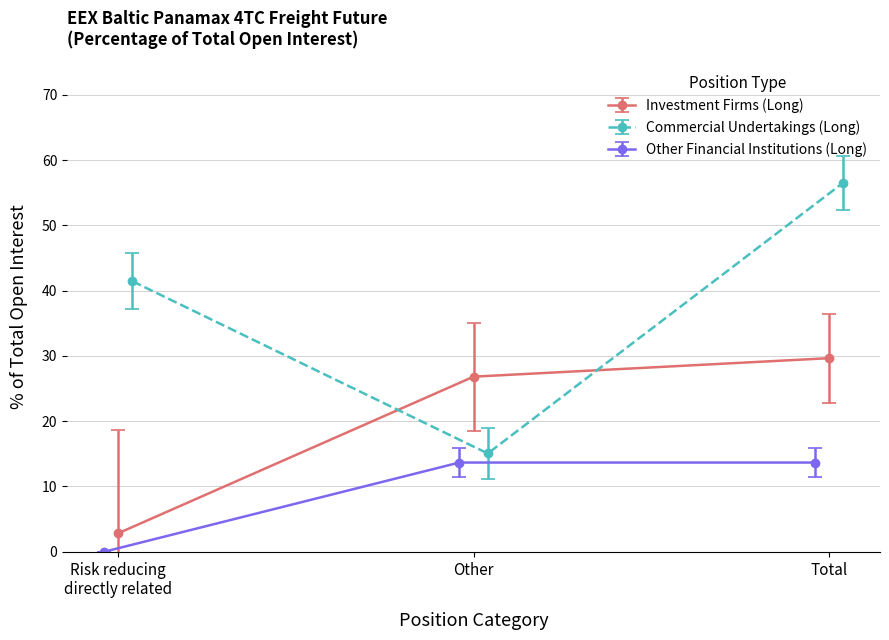

Which category has the highest value in the Investment Firms (Long) series?

Total